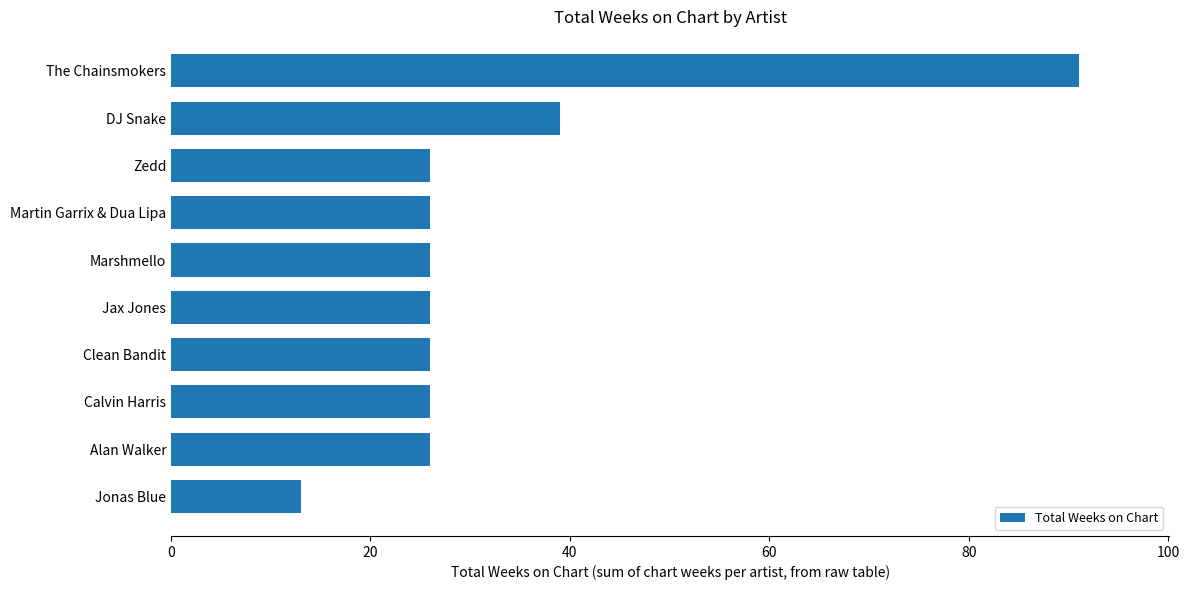

What is the label of the 5th bar from the top?

Marshmello